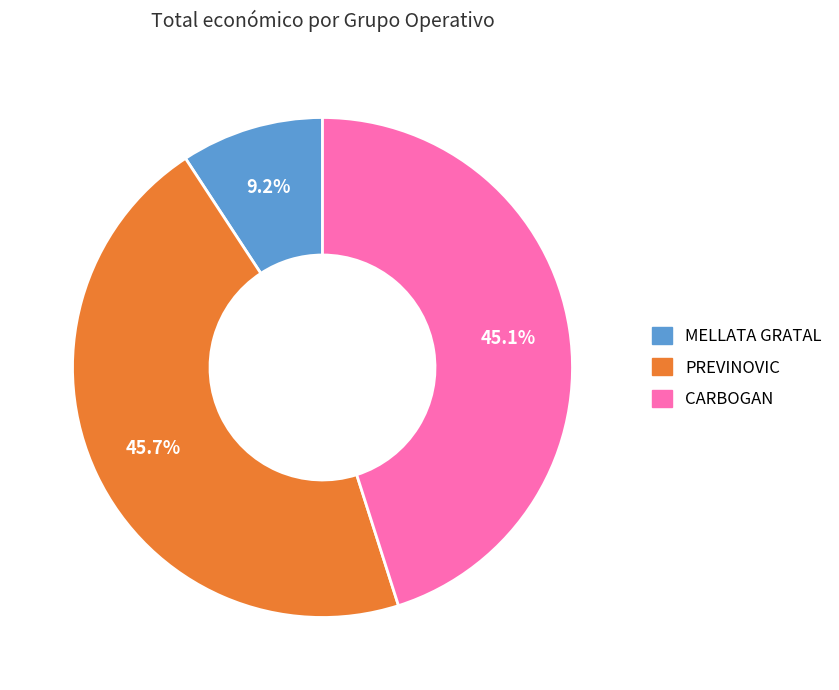

What percentage do CARBOGAN and PREVINOVIC together represent?

90.8%